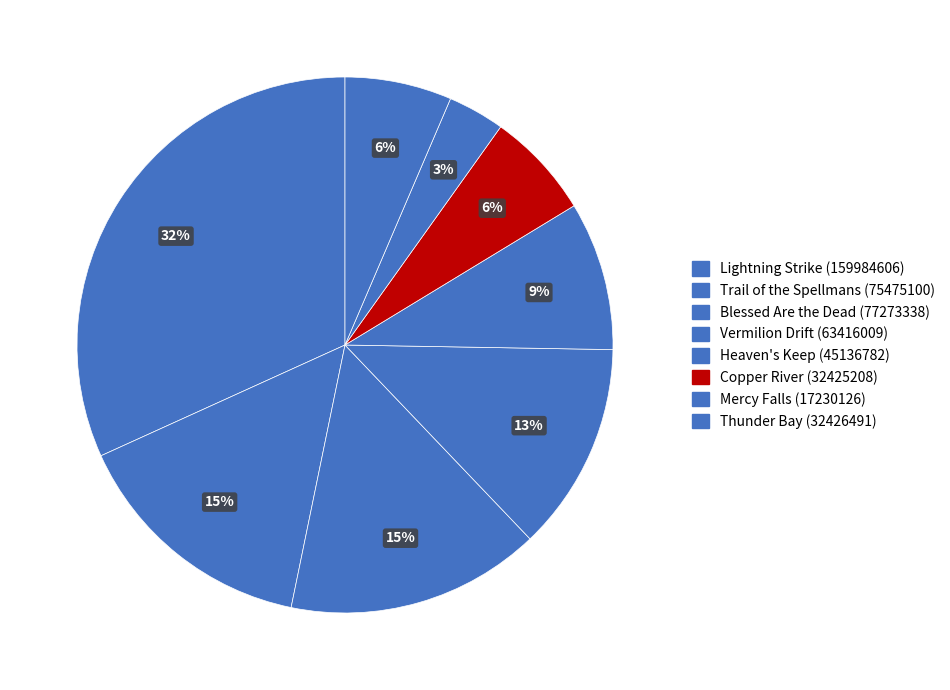

Count the number of slices in the pie.

8